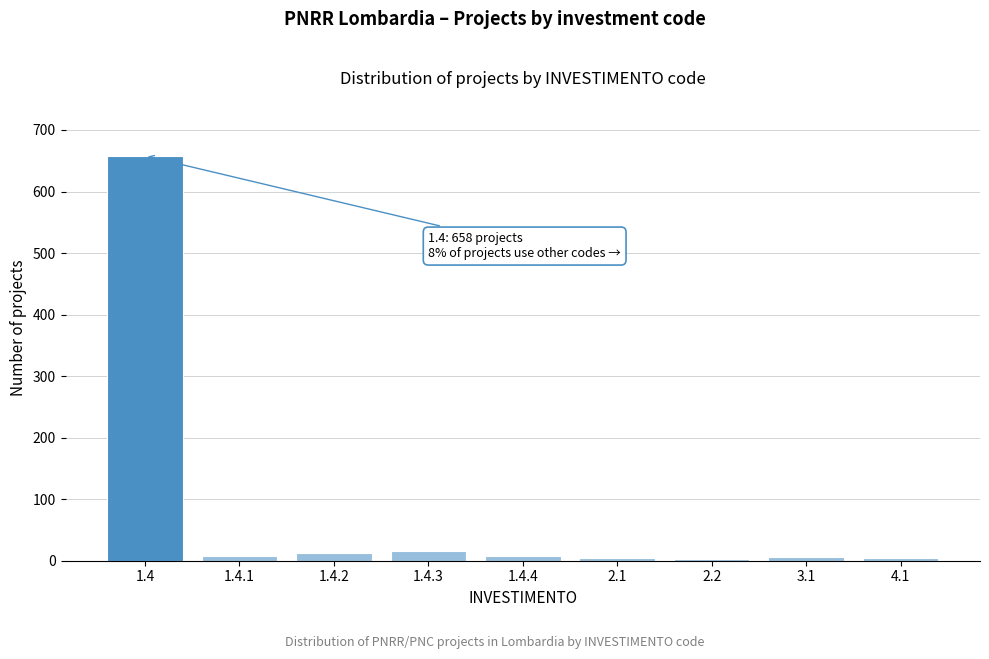

What is the label of the 5th bar from the right?

1.4.4